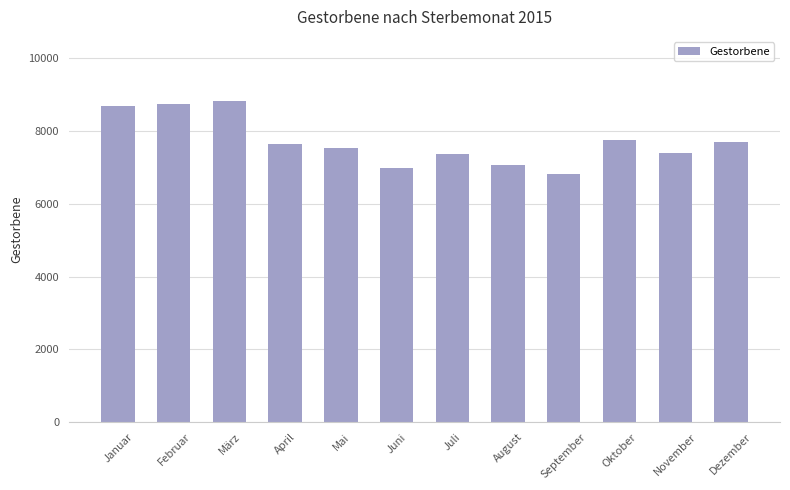

How many values are below 7648?

6